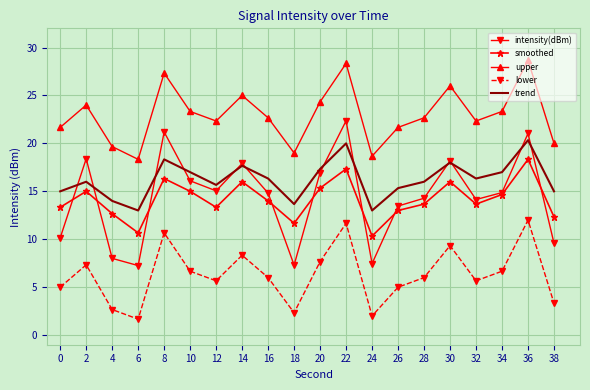

What is the lowest value of the trend series?

13.0